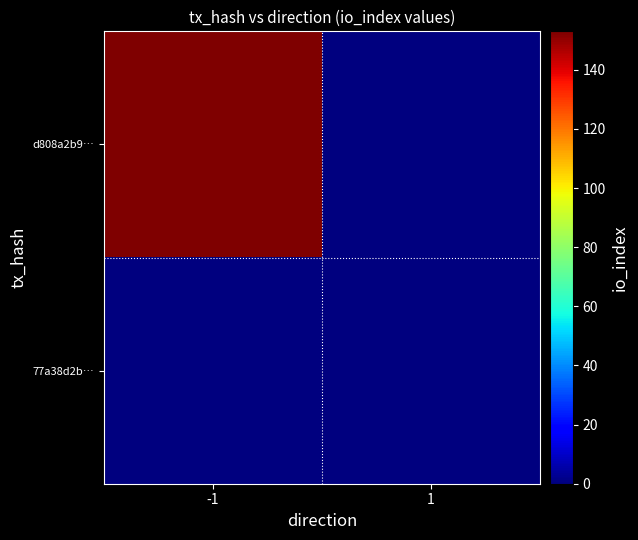

Which series has the widest spread of values?

d808a2b9…